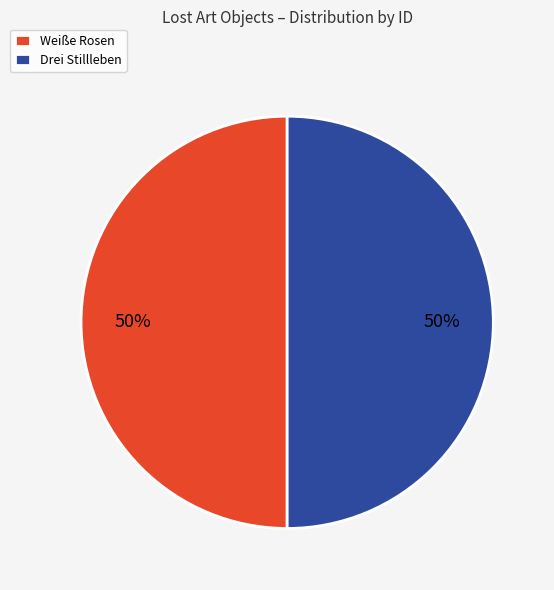

What is the ratio of the value at Drei Stillleben to the value at Weiße Rosen?

1.0